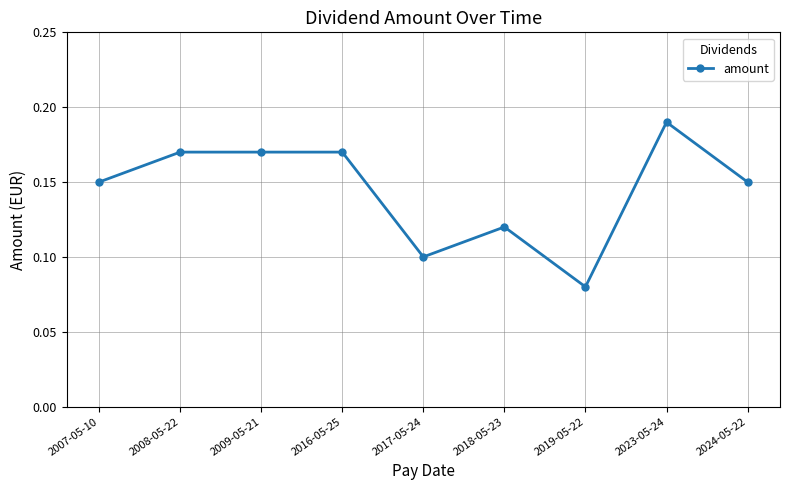

Count the number of data series in this chart.

1